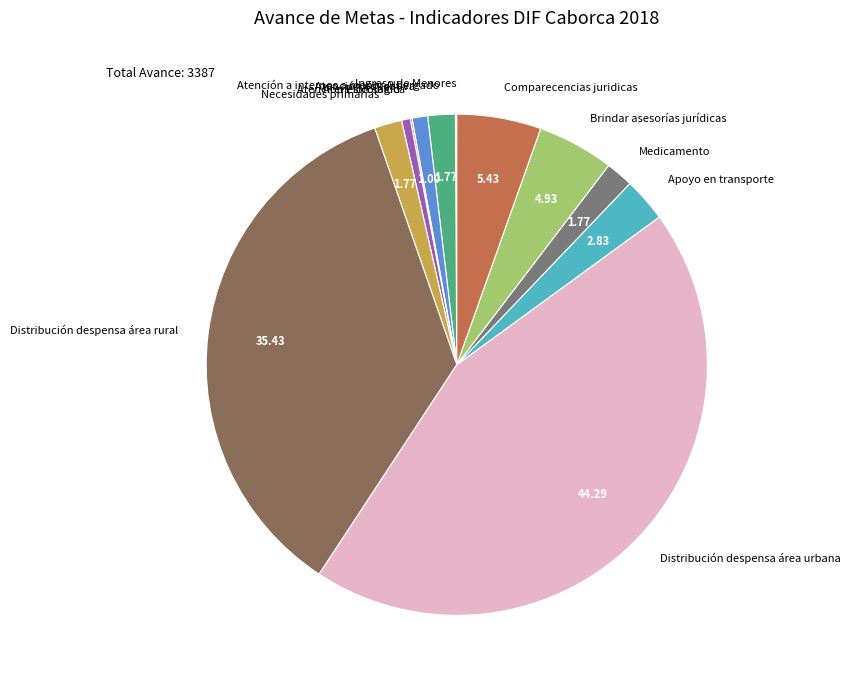

True or false: Brindar asesorías jurídicas accounts for 15% of the total.

False